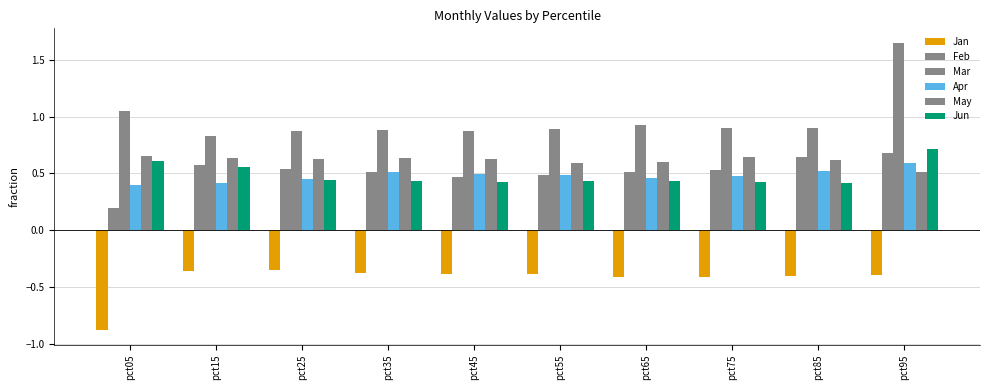

How many series are shown in this chart?

6